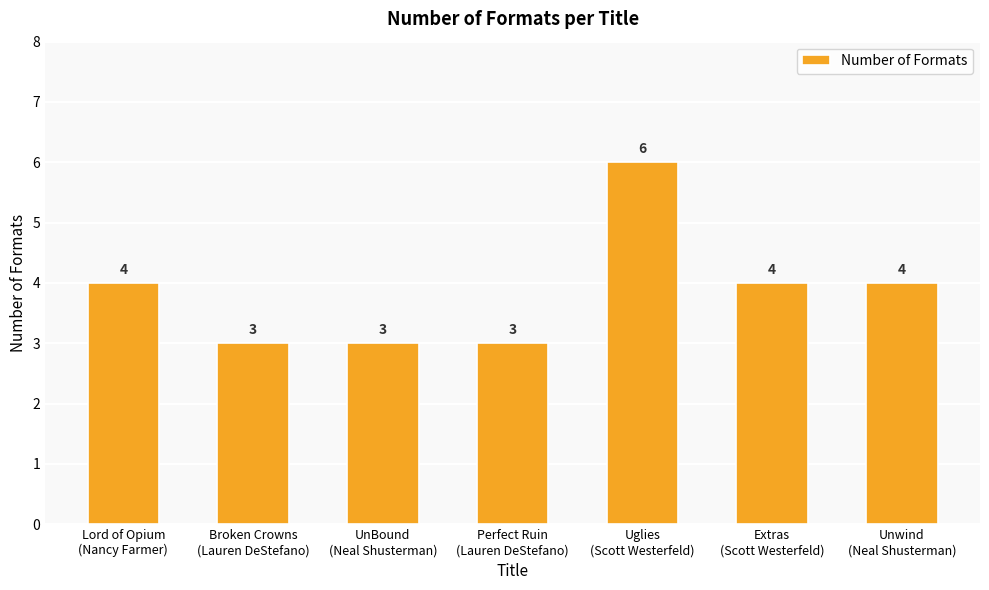

What is the value of the 3rd bar from the left?

3